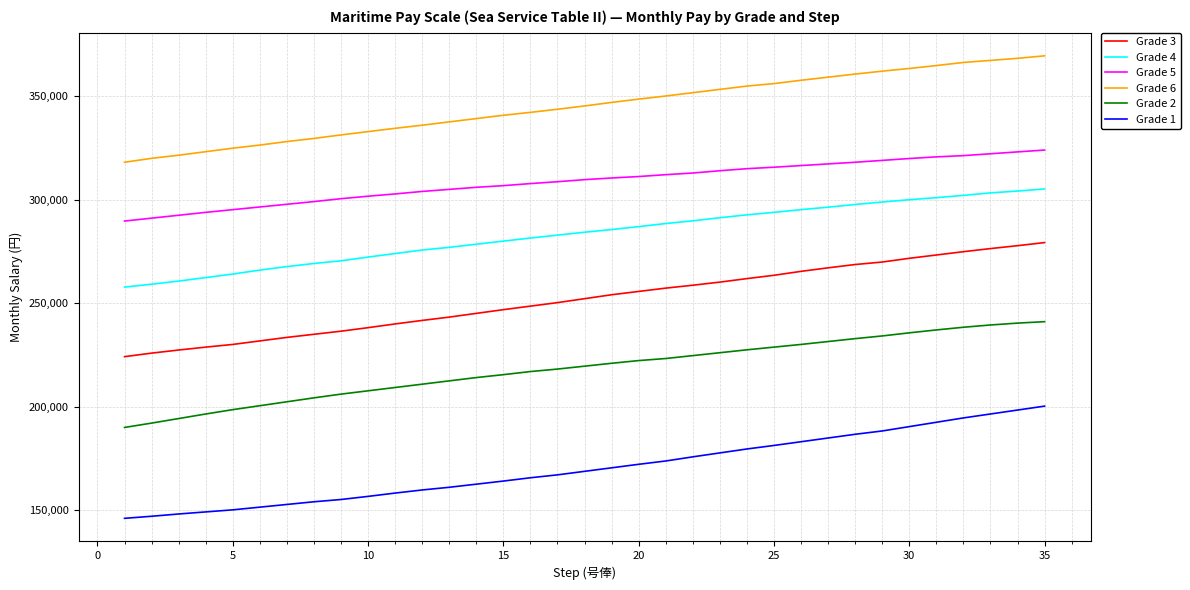

True or false: Grade 6 and Grade 3 cross at least once.

False